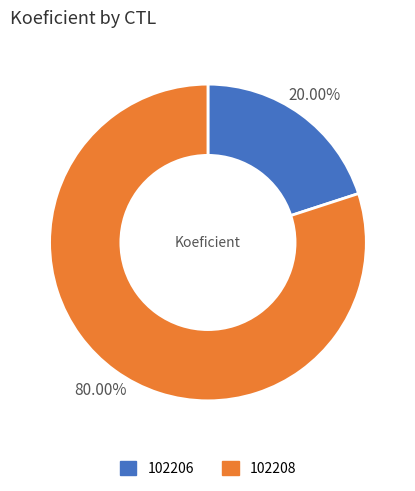

To the nearest percent, what is the combined percentage of 102206 and 102208?

100%